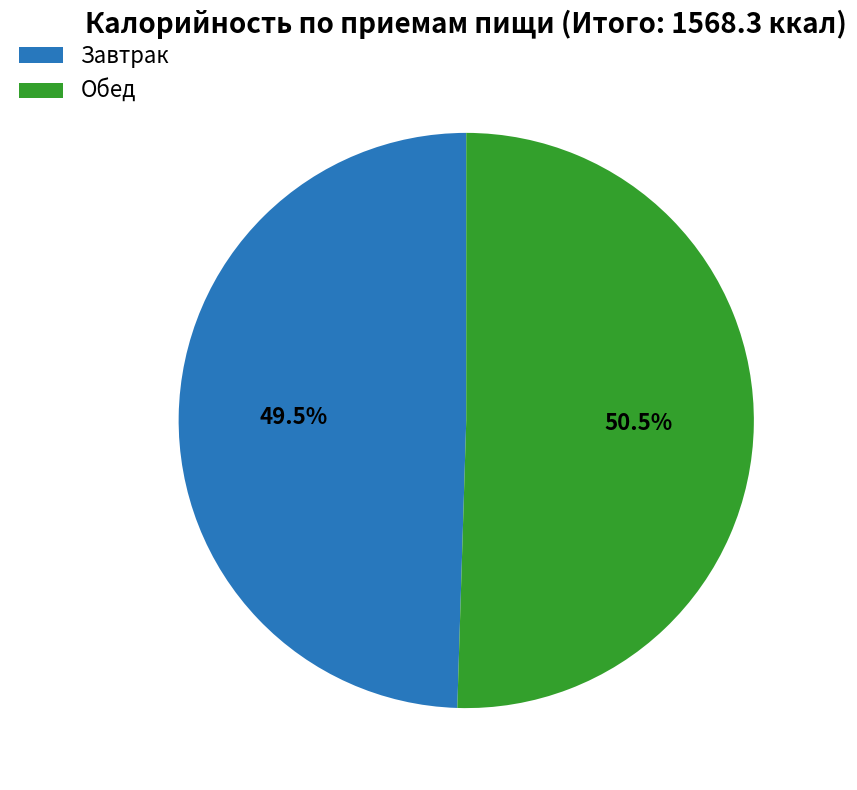

Between Обед and Завтрак, which is larger?

Обед